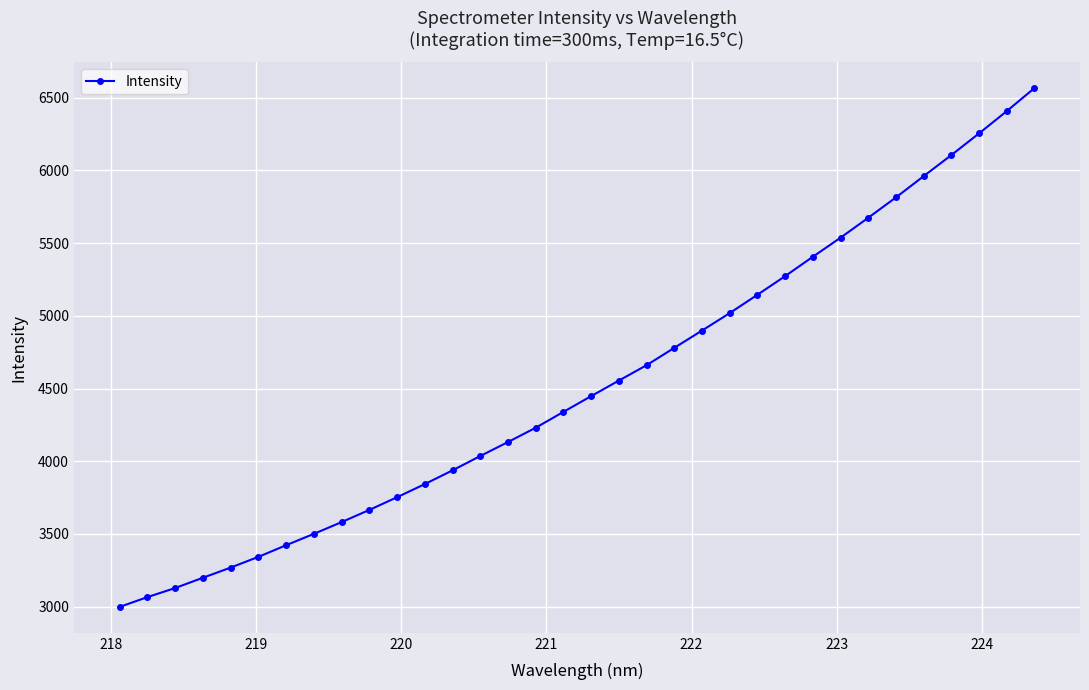

What is the average value?

4527.7